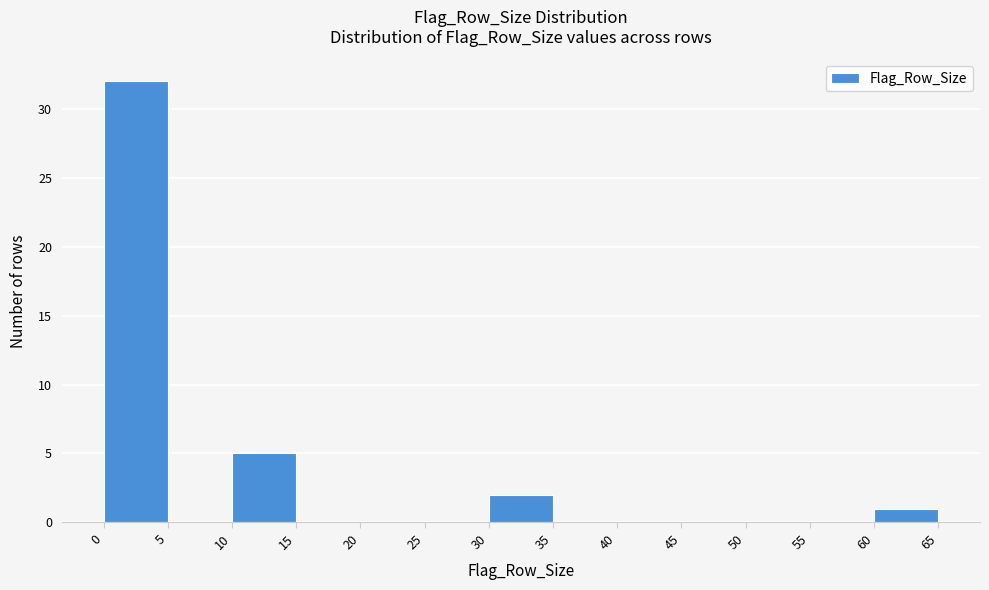

What is the height of the bar covering 60 to 65 on the x-axis? The values are not printed on the chart, so give them approximately, as read against the axis.

1